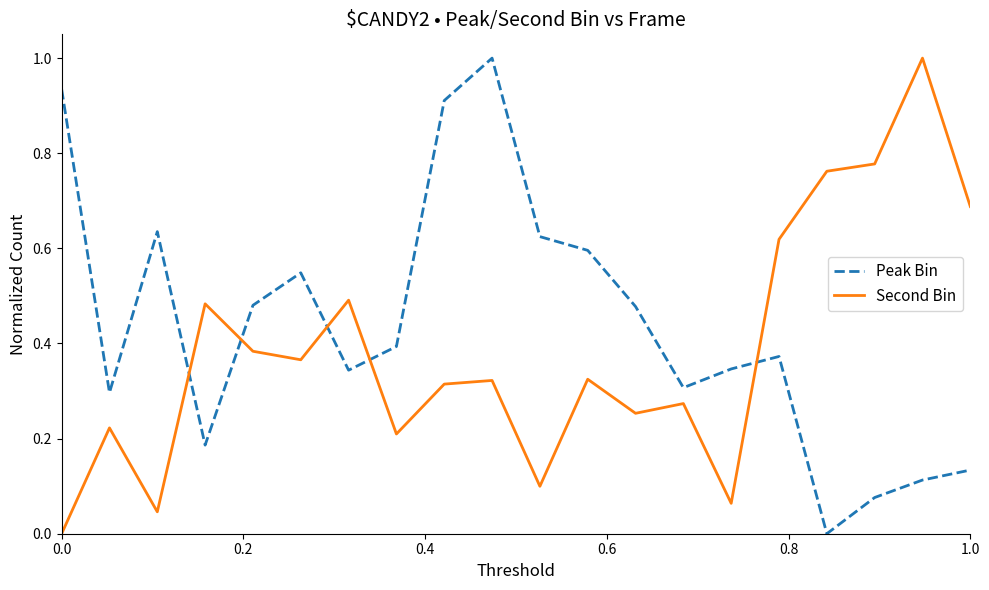

What is the maximum value shown in the chart?

1.0